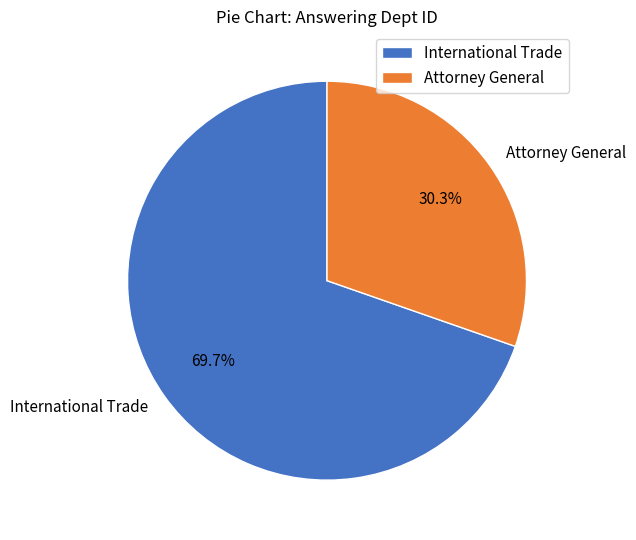

Is it true that International Trade is 70% of the pie?

True